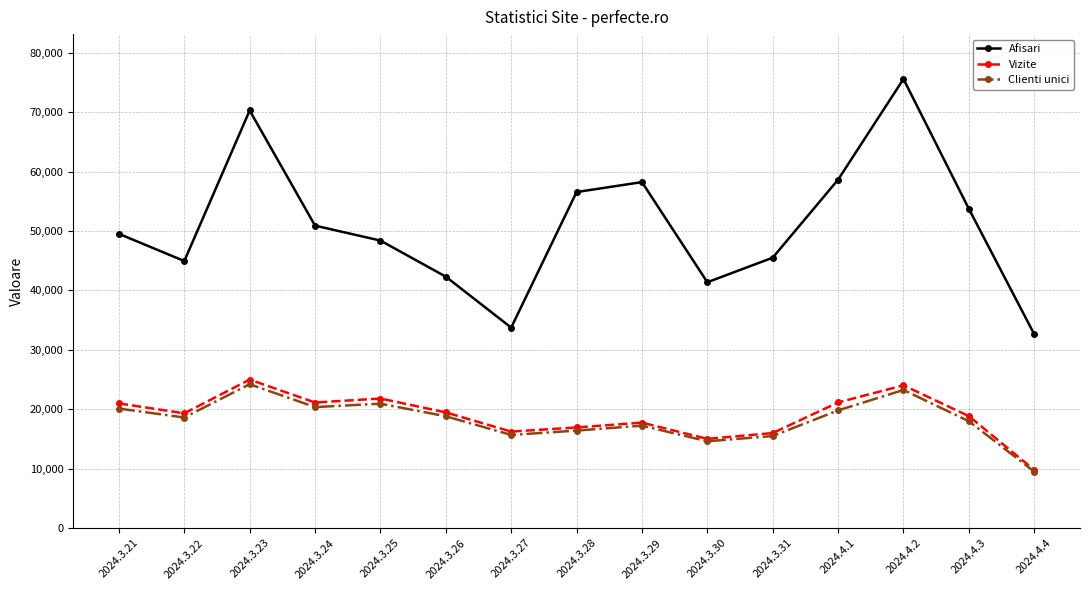

Is the value of Vizite at 2024.3.29 greater than the value of Afisari at 2024.4.2?

No